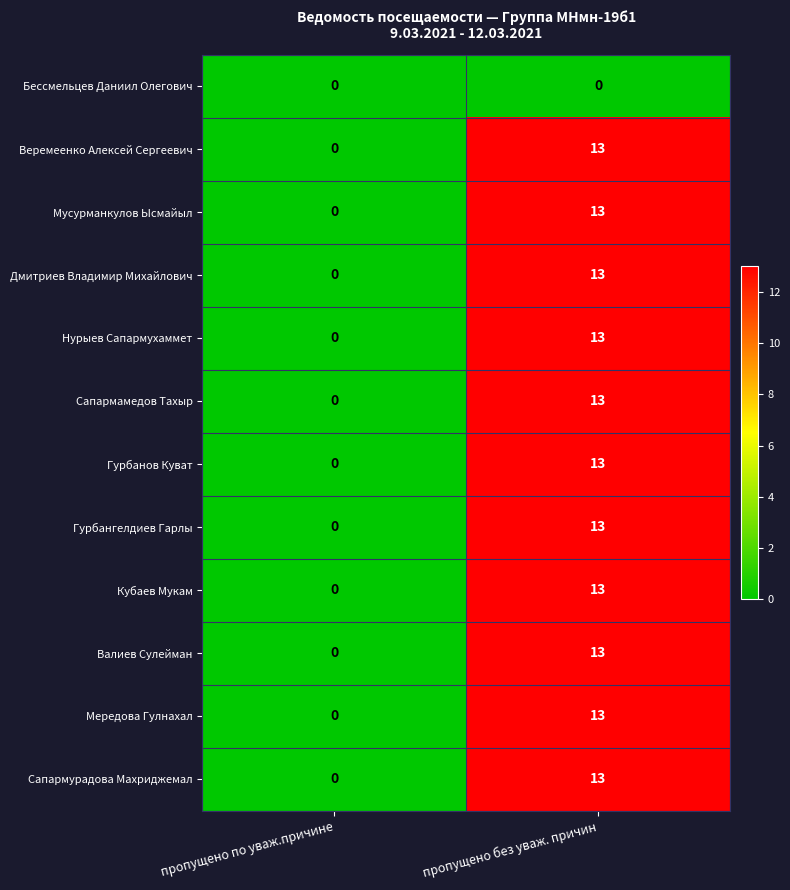

The Сапармурадова Махриджемал series shows 5 at пропущено по уваж.причине. True or false?

False